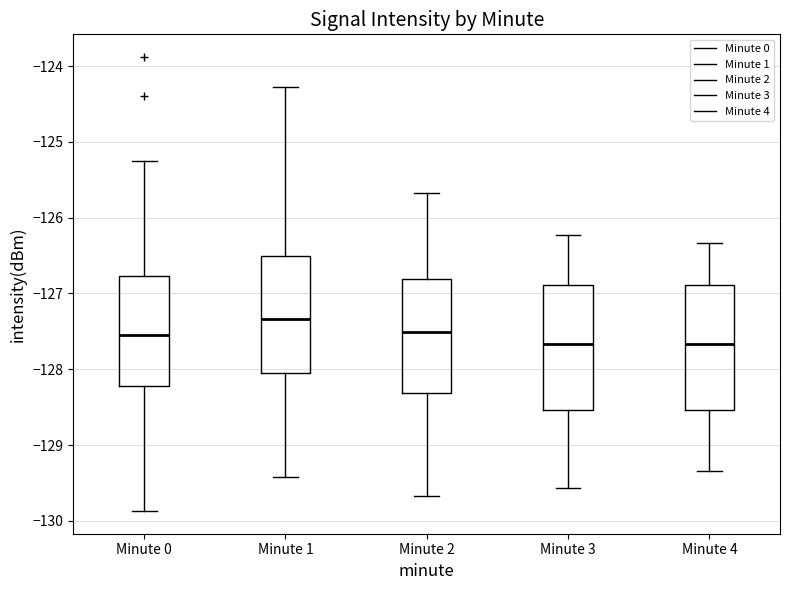

Which box's median line is the highest?

Minute 1